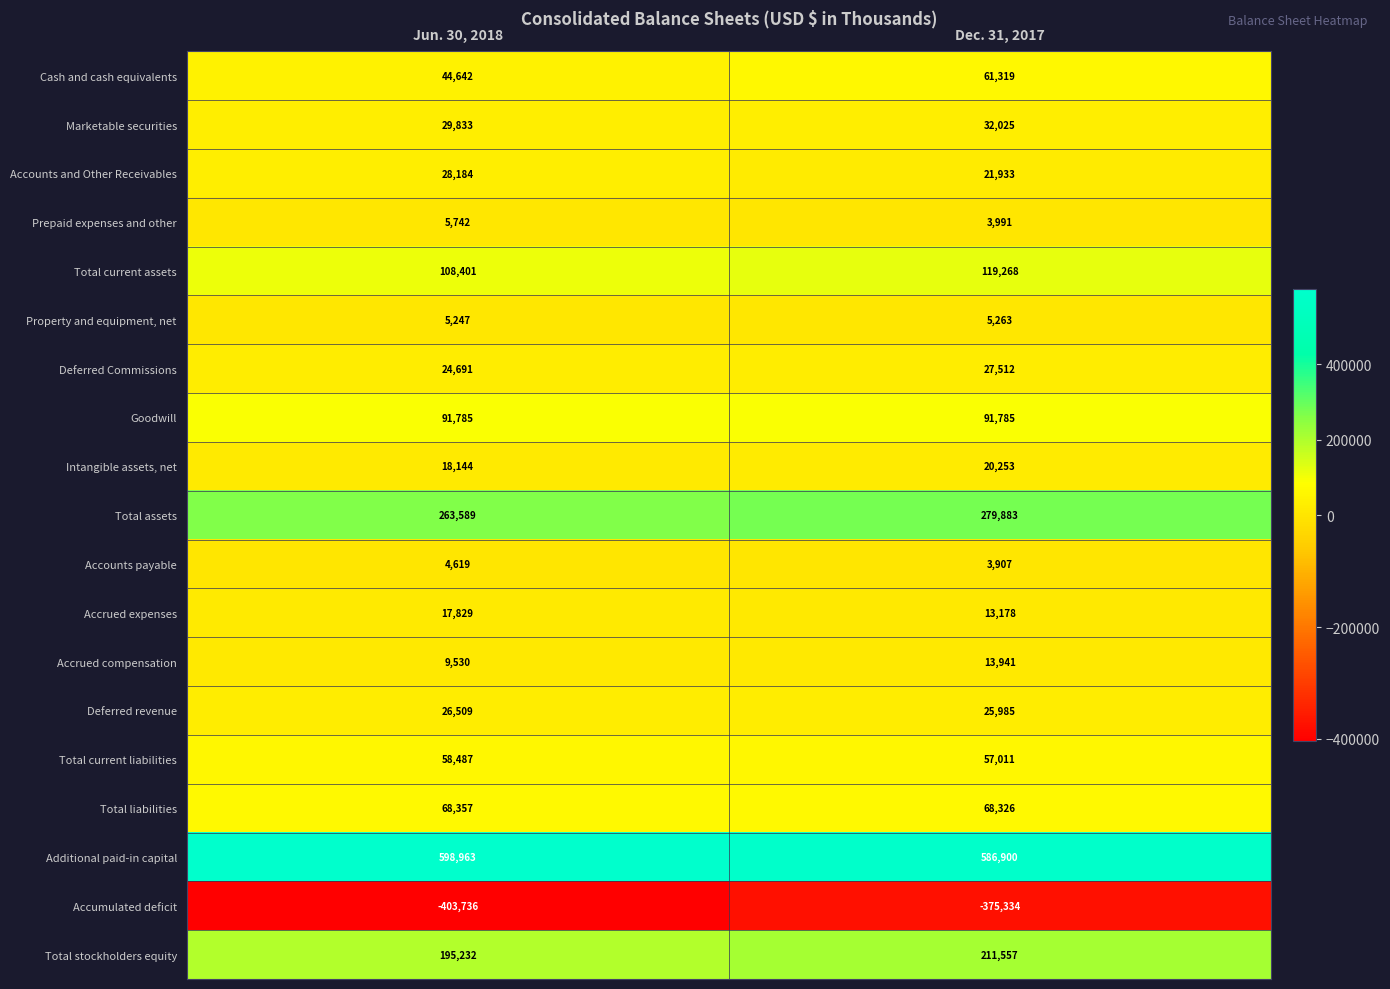

What is the difference between the Accounts and Other Receivables values at Jun. 30, 2018 and Dec. 31, 2017?

6251